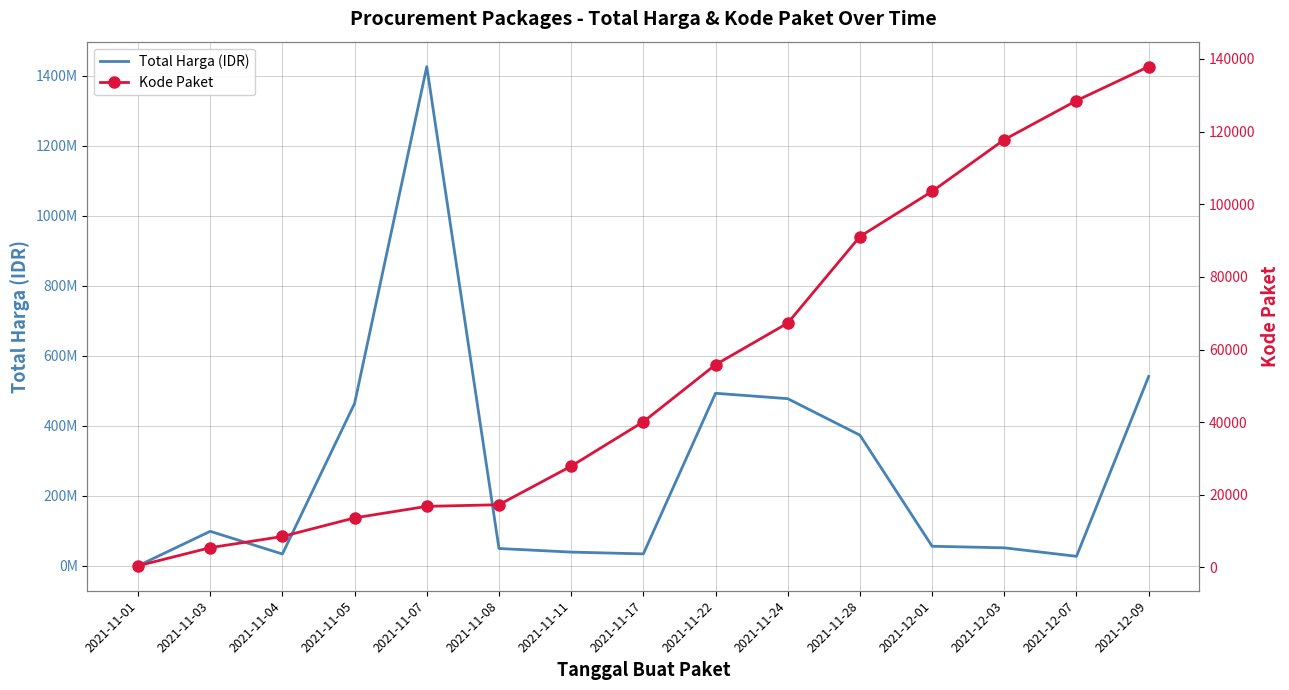

What is the minimum value shown in the chart?

464